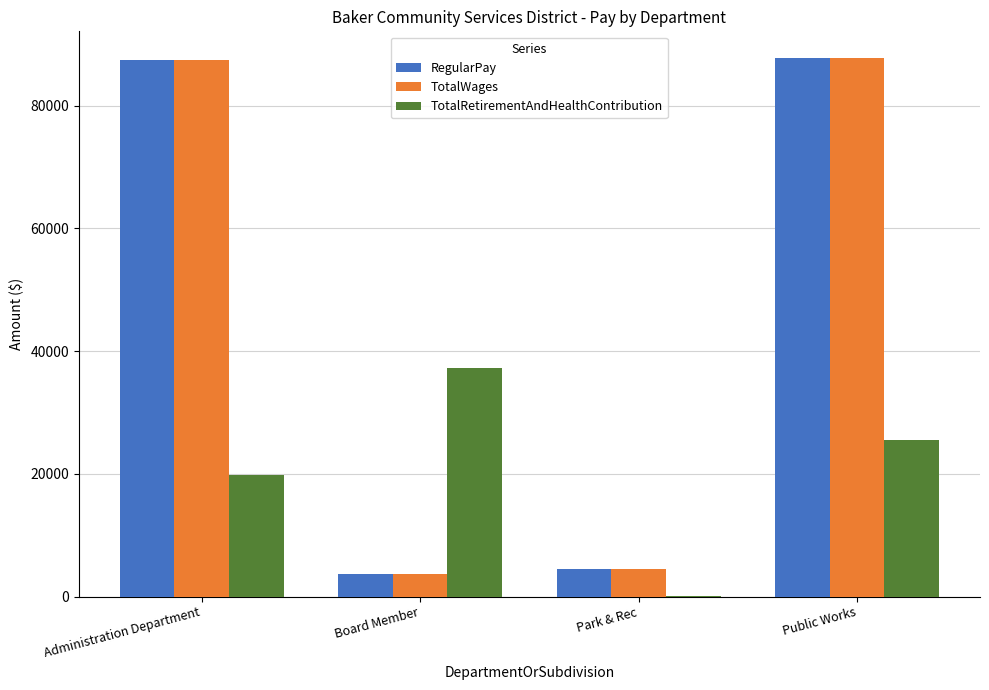

True or false: TotalRetirementAndHealthContribution has a value of 19779 at Administration Department.

True